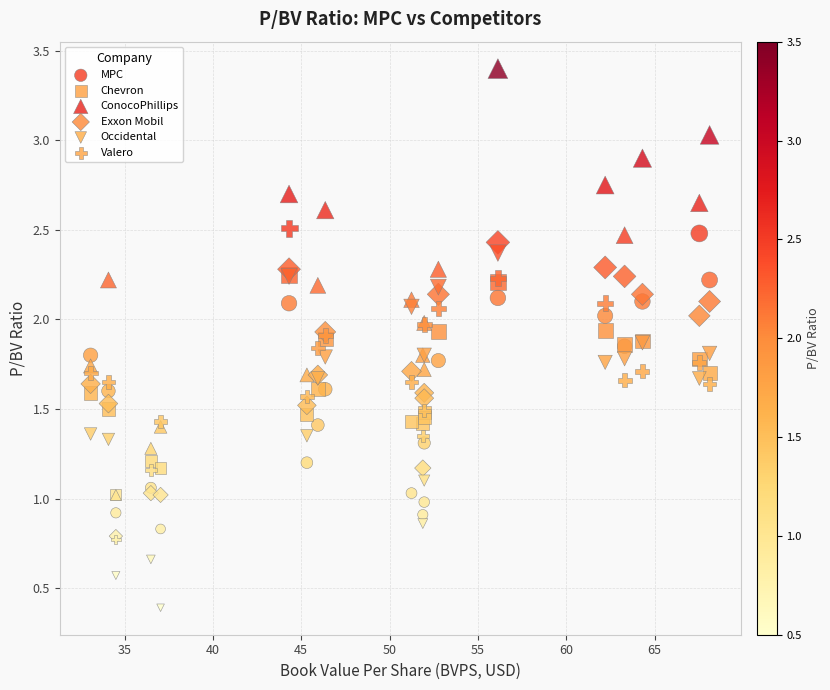

Which series contains the highest Y value?

ConocoPhillips